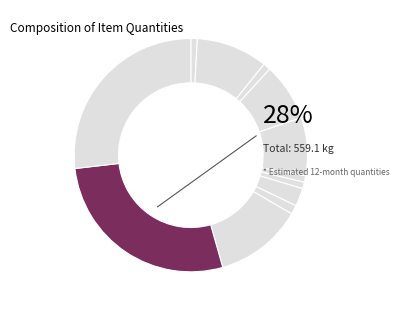

To the nearest percent, what is the difference between the Česen sveži and Grah slice percentages?

11%